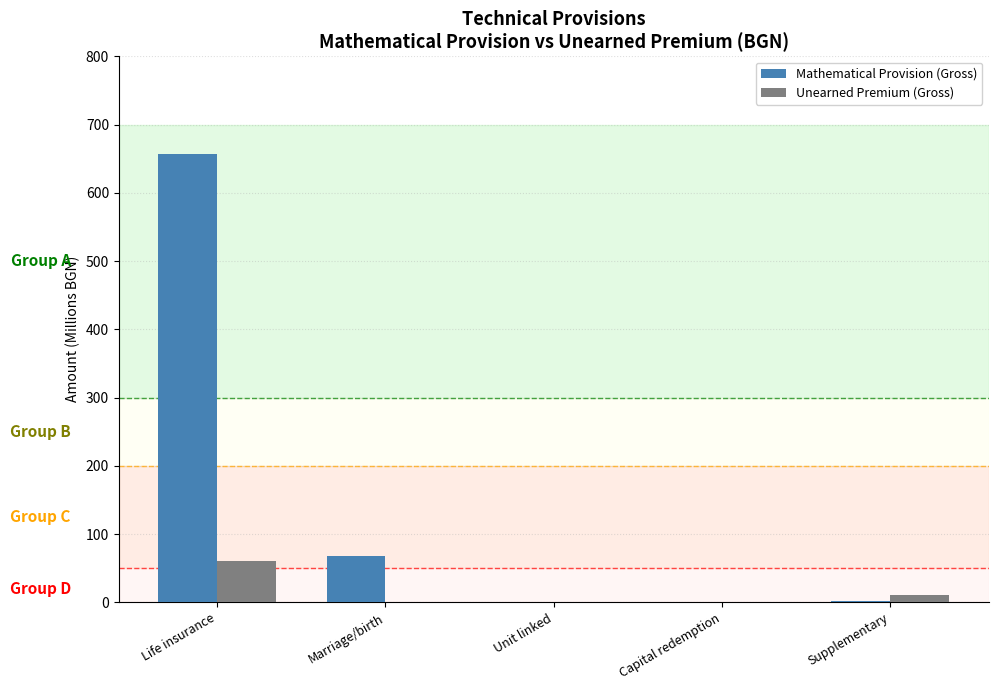

What are all the series names shown in the legend?

Mathematical Provision (Gross), Unearned Premium (Gross)